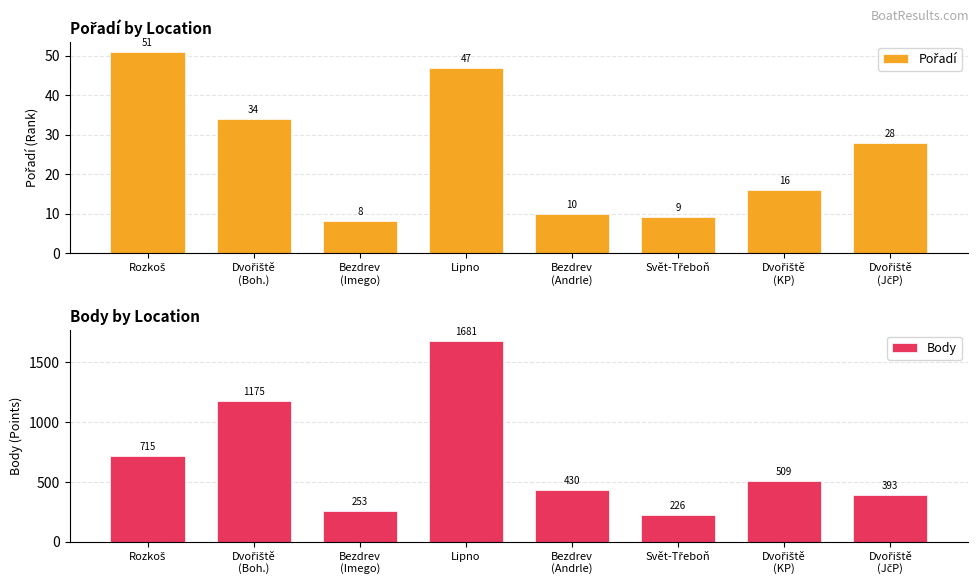

At which label does Body reach its peak?

Lipno